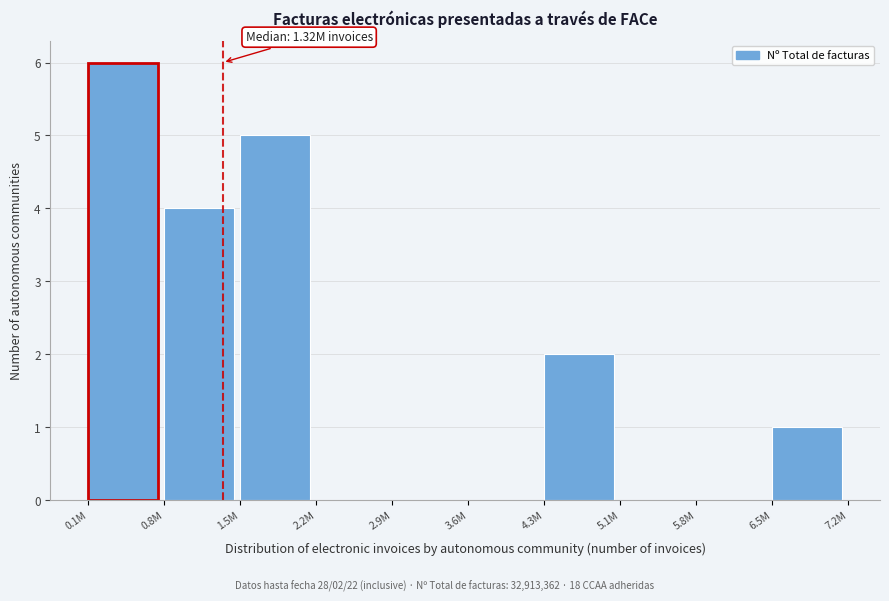

Reading left to right, transcribe all the data shown in this chart.

0.1M=6	0.8M=4	1.5M=5	2.2M=0	2.9M=0	3.6M=0	4.3M=2	5.1M=0	5.8M=0	6.5M=1